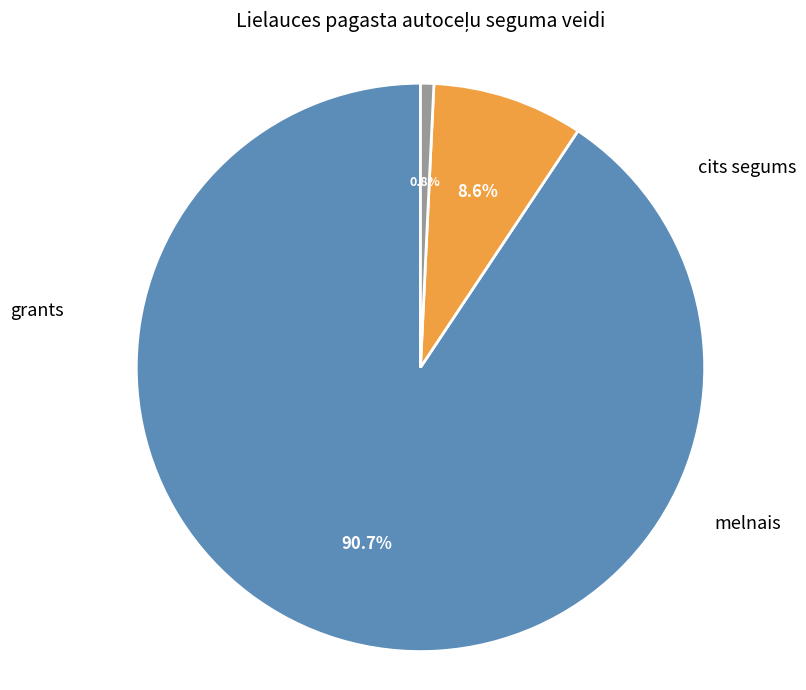

To the nearest percent, what portion does cits segums represent?

1%